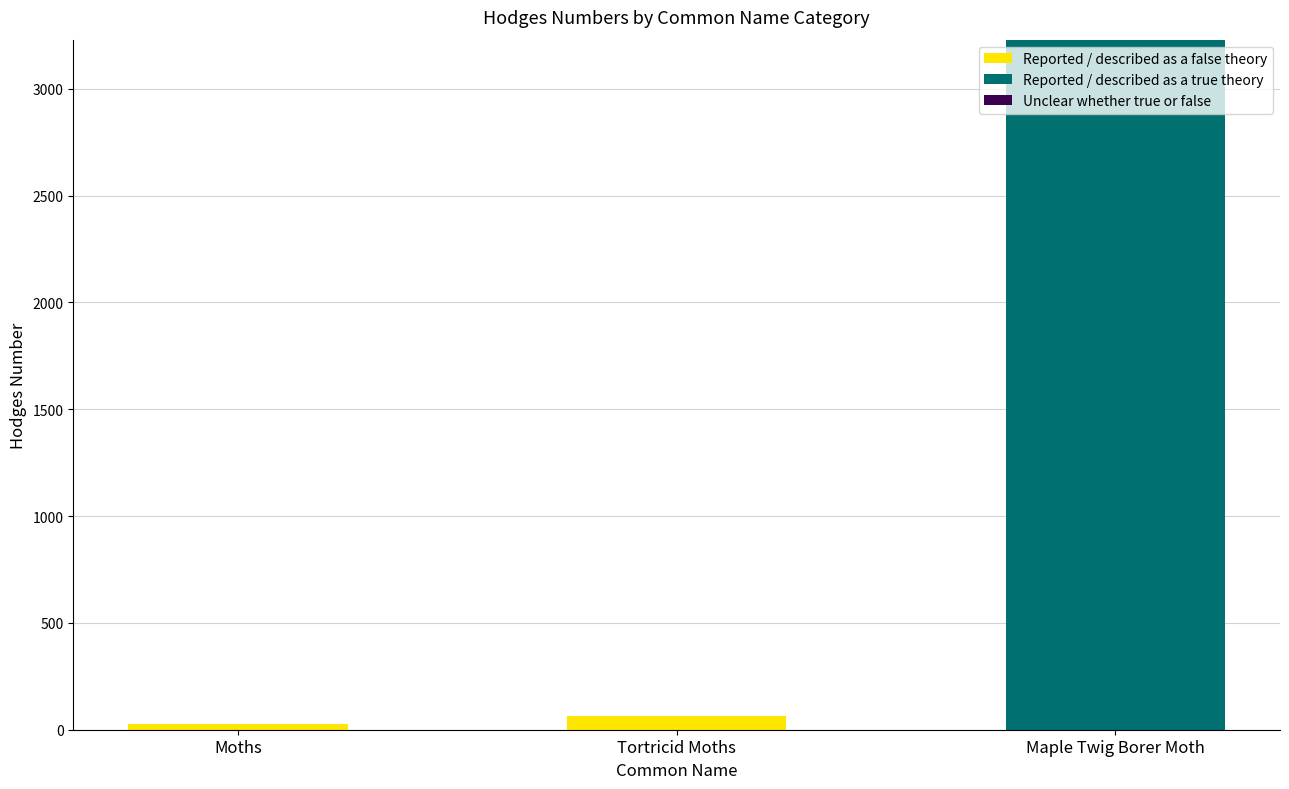

Reading left to right, list the values for the Reported / described as a false theory series.

Moths=29.0	Tortricid Moths=62.1	Maple Twig Borer Moth=0.0